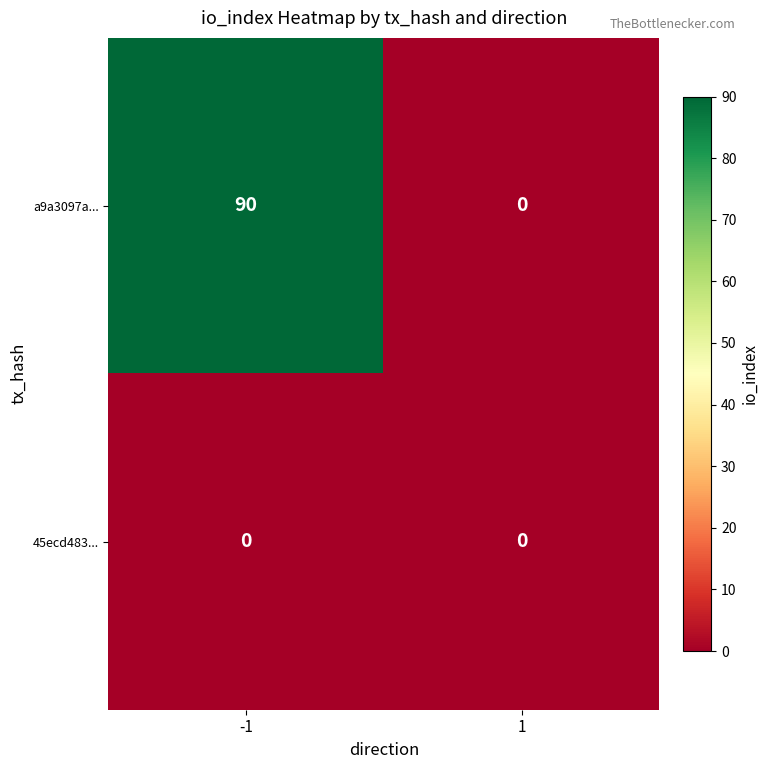

Which series has the widest spread of values?

a9a3097a...